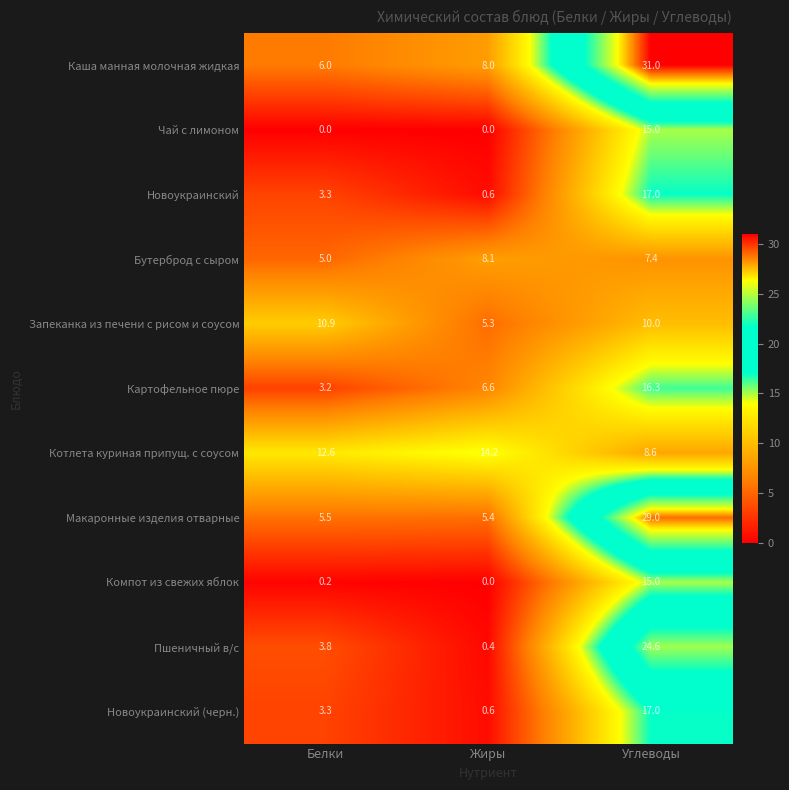

Rank the categories by Пшеничный в/с value from lowest to highest.

Жиры, Белки, Углеводы